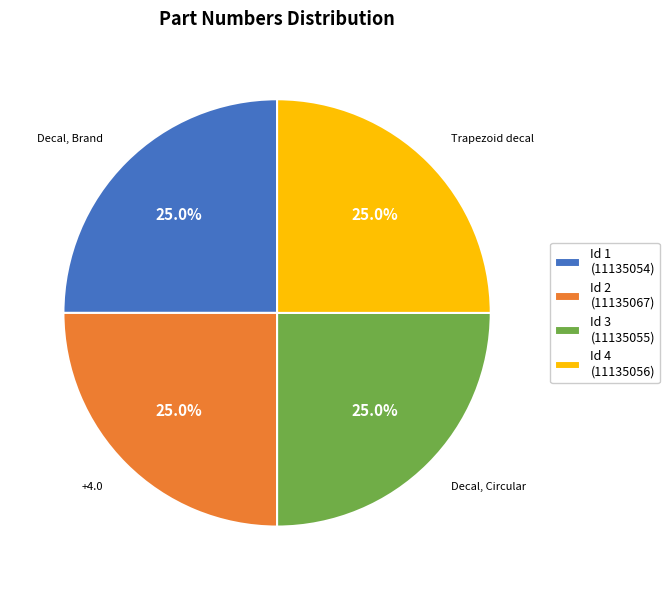

Is there a majority slice in this chart?

No